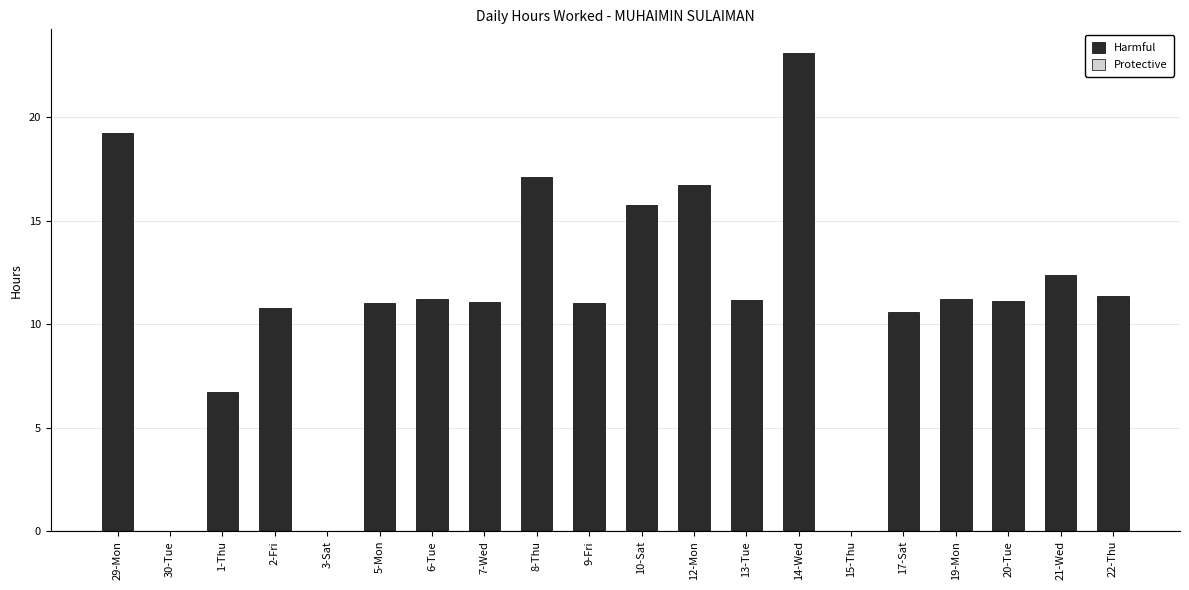

What is the sum of all values?

221.6